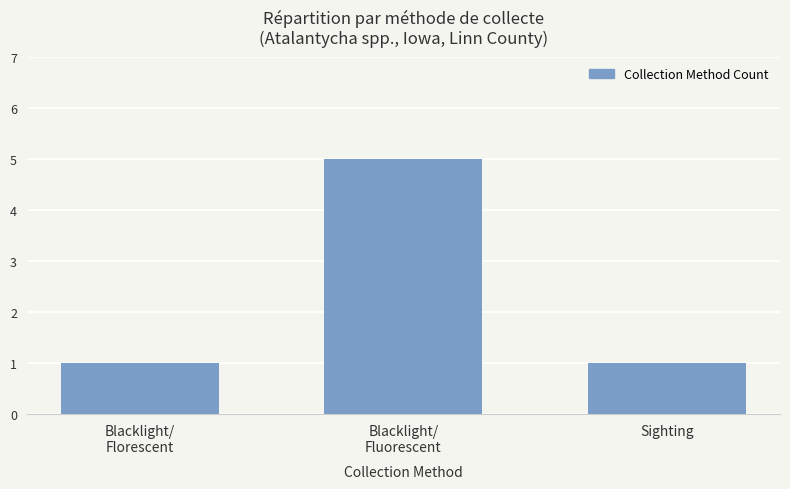

The chart shows a value of 1 at Sighting. True or false?

True